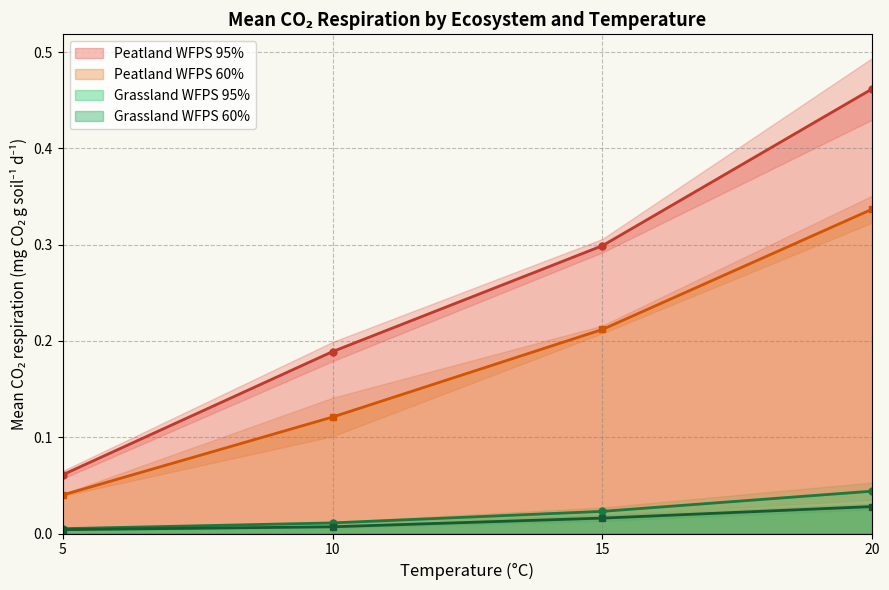

True or false: Peatland WFPS 95% has more than 2 points higher than both neighbors.

False